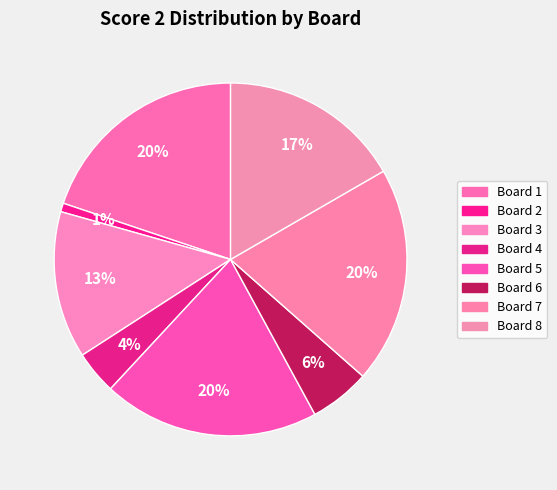

Count the number of slices in the pie.

8